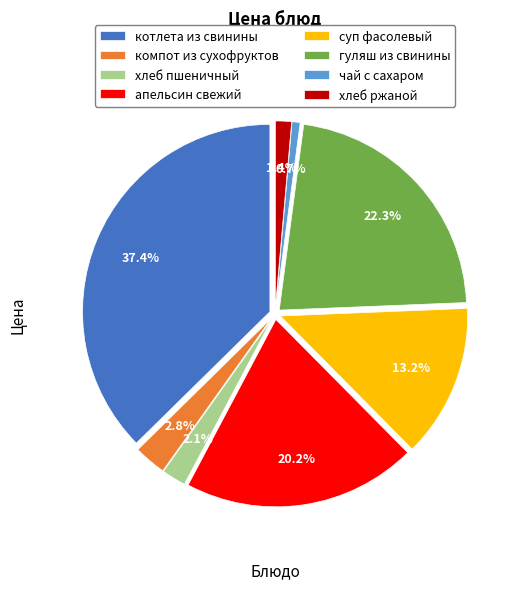

To the nearest percent, what percentage of the pie is апельсин свежий?

20%